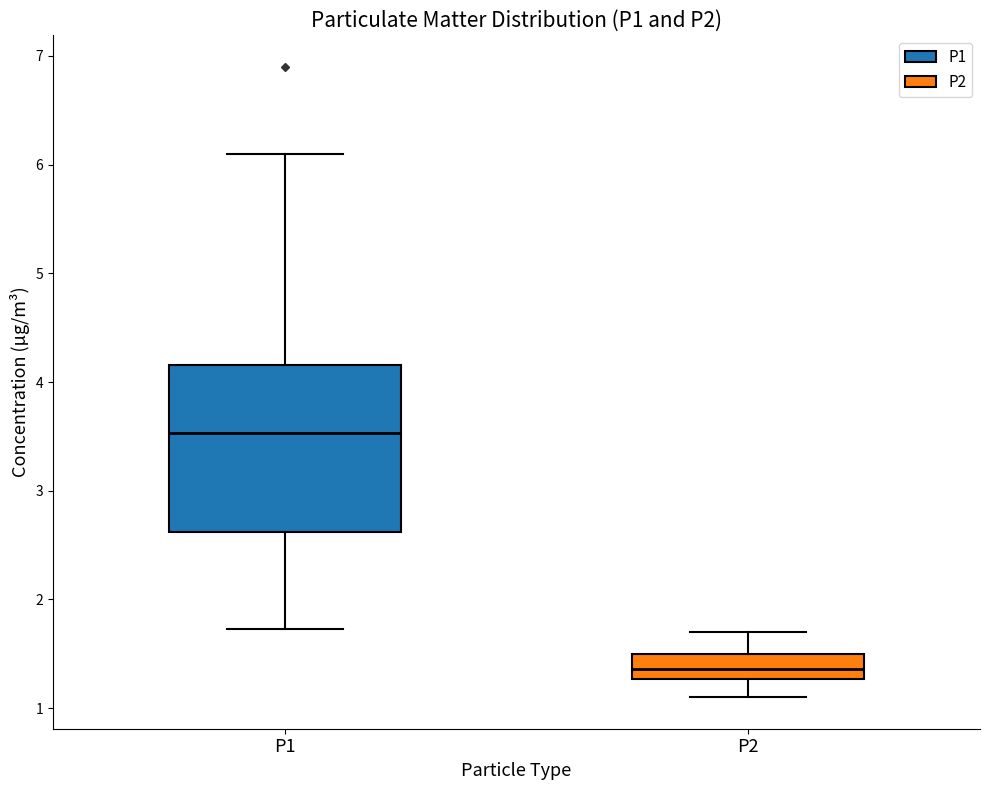

Where does the lower whisker of the box for P1 end on the y-axis? The values are not printed on the chart, so give them approximately, as read against the axis.

1.7